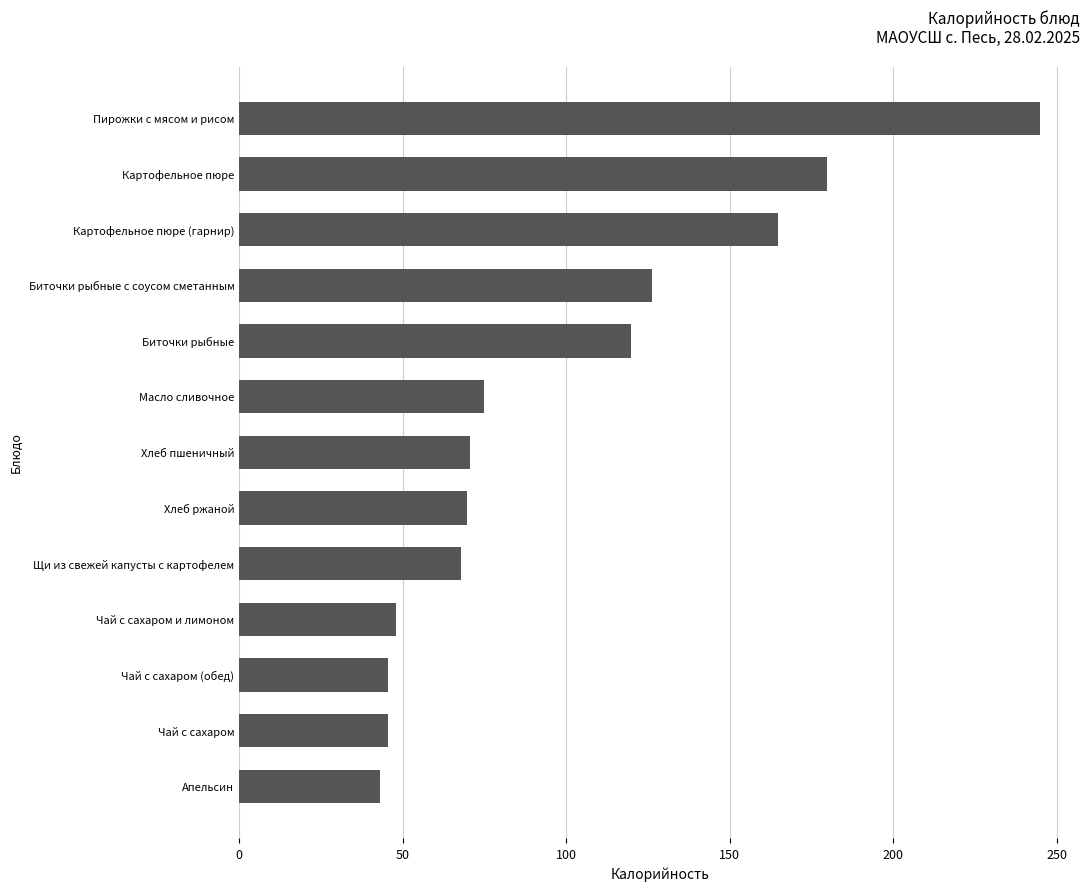

How many data points does each series have?

13